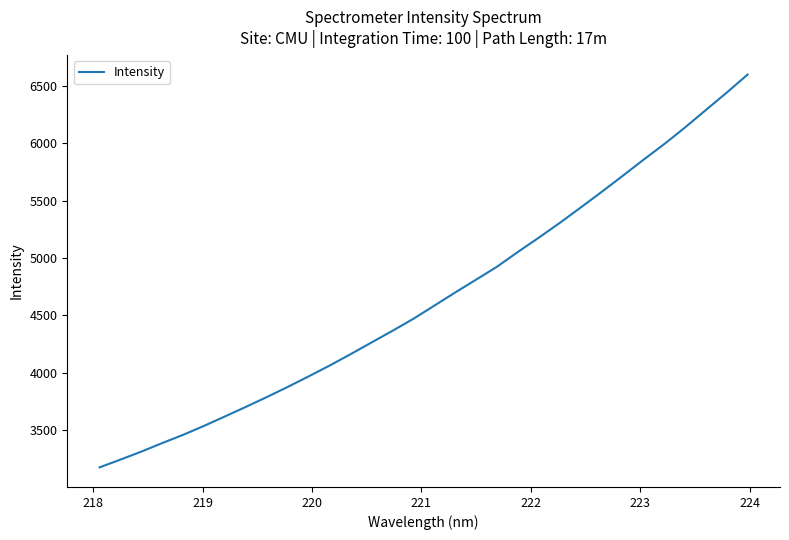

What is the maximum value shown in the chart?

6597.4